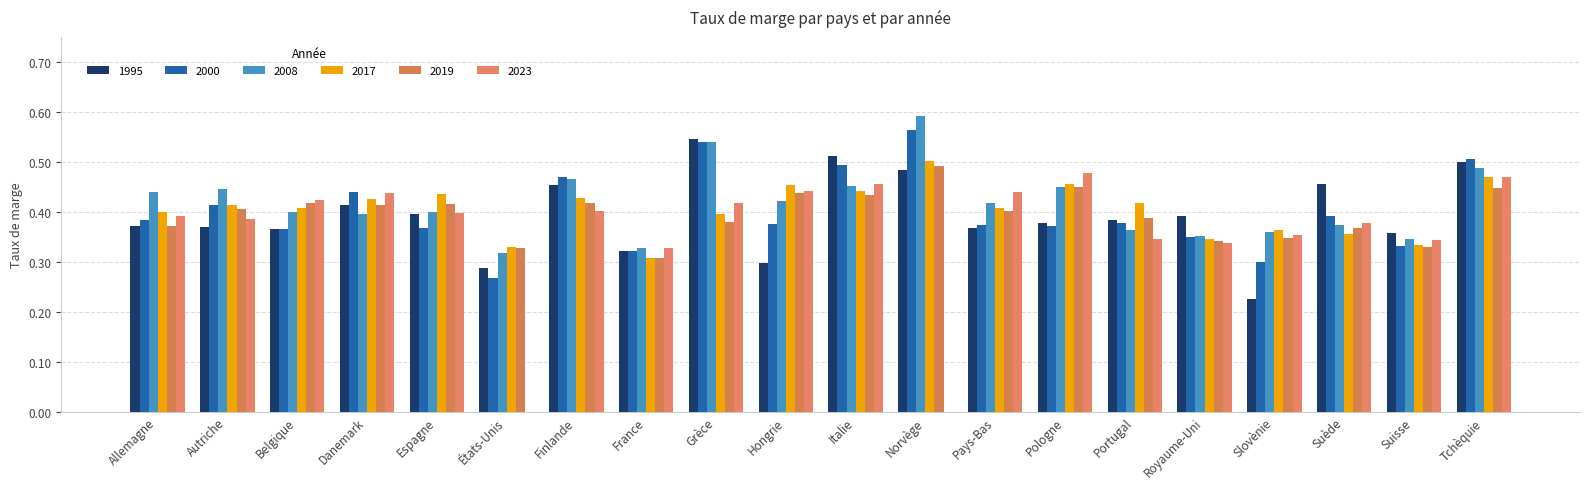

Which series has the largest range (max minus min)?

2023